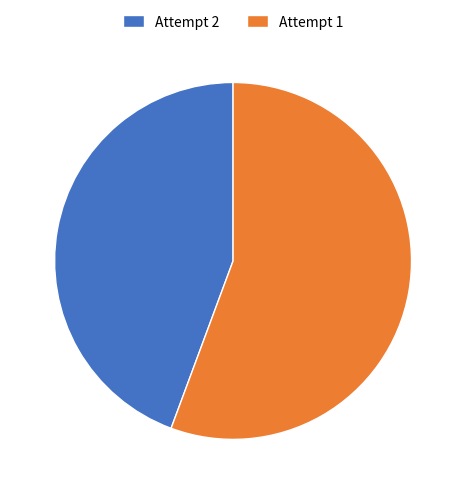

Does Attempt 2 account for over 50% of the chart?

No